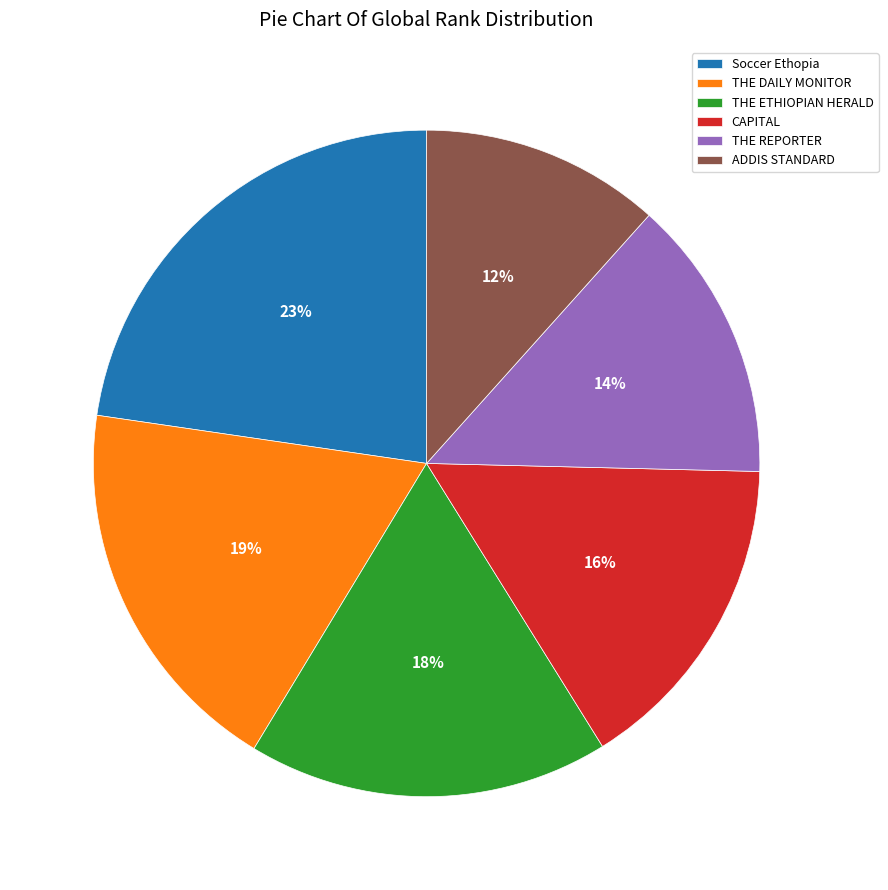

Which slice is the largest?

Soccer Ethopia